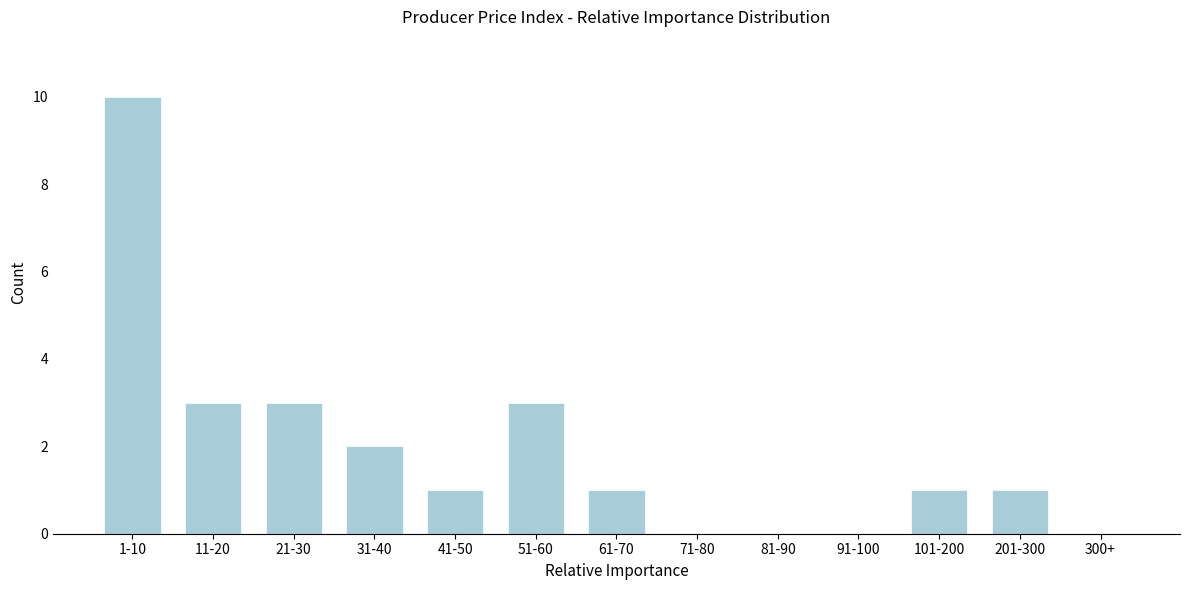

Reading left to right, transcribe all the data shown in this chart.

1-10=10	11-20=3	21-30=3	31-40=2	41-50=1	51-60=3	61-70=1	71-80=0	81-90=0	91-100=0	101-200=1	201-300=1	300+=0